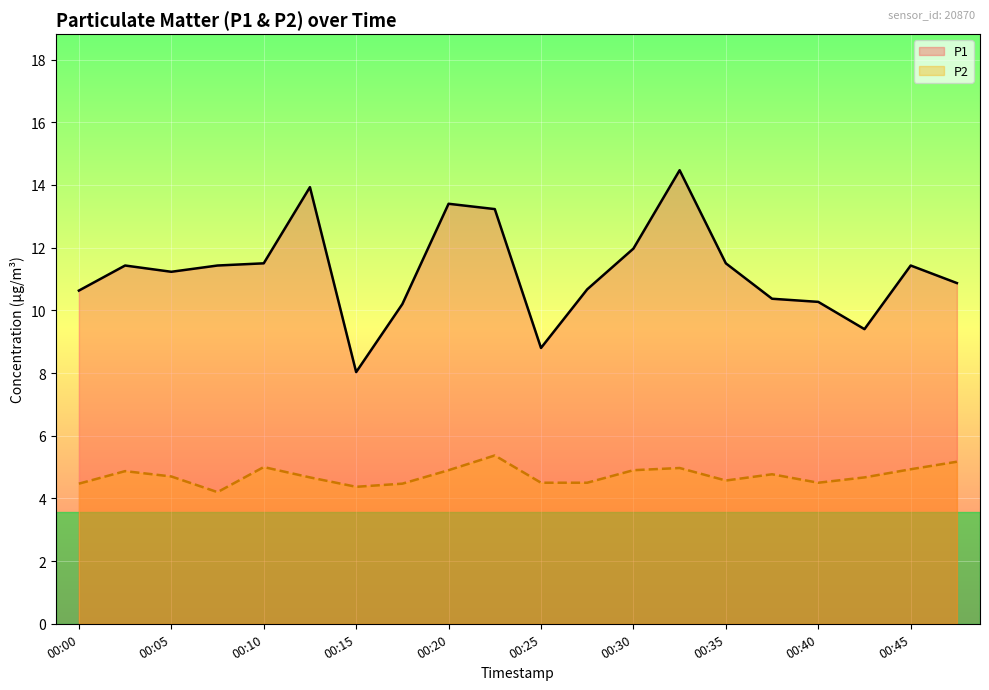

At 00:45, list the series in order from largest to smallest.

P1, P2